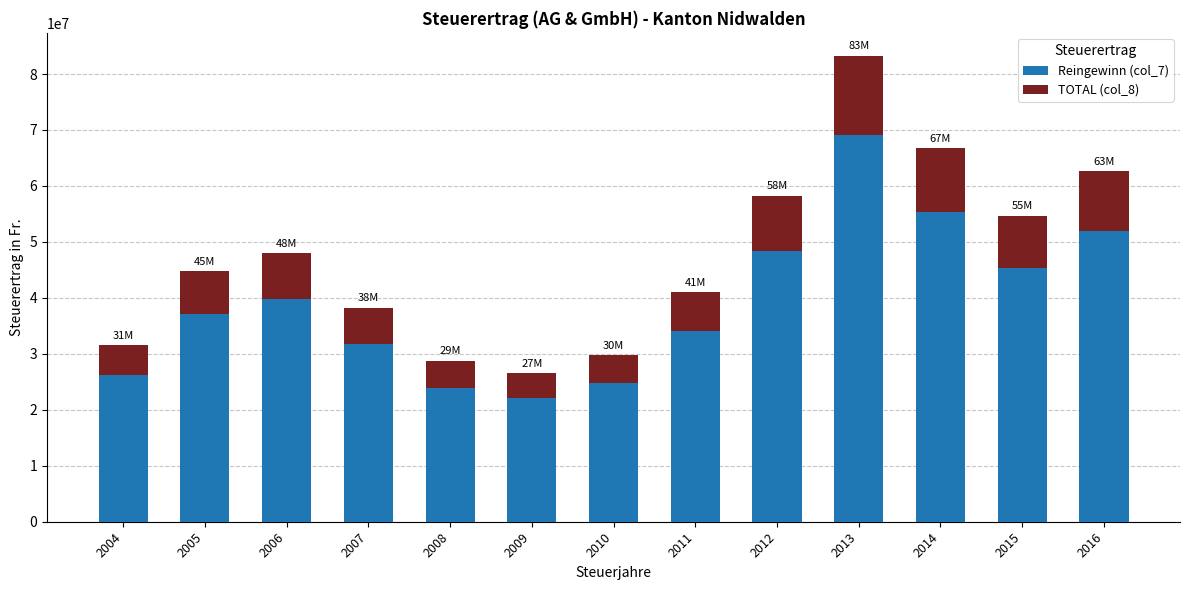

What is the minimum value for Reingewinn (col_7)?

22030938.2